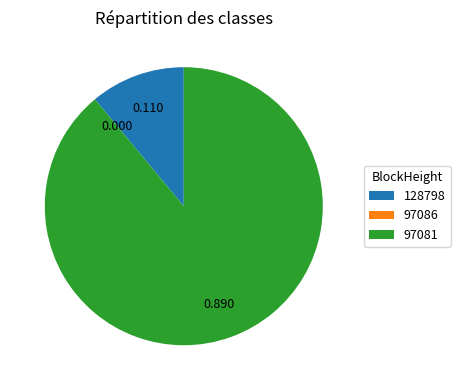

Is there any slice that represents more than half of the pie?

Yes